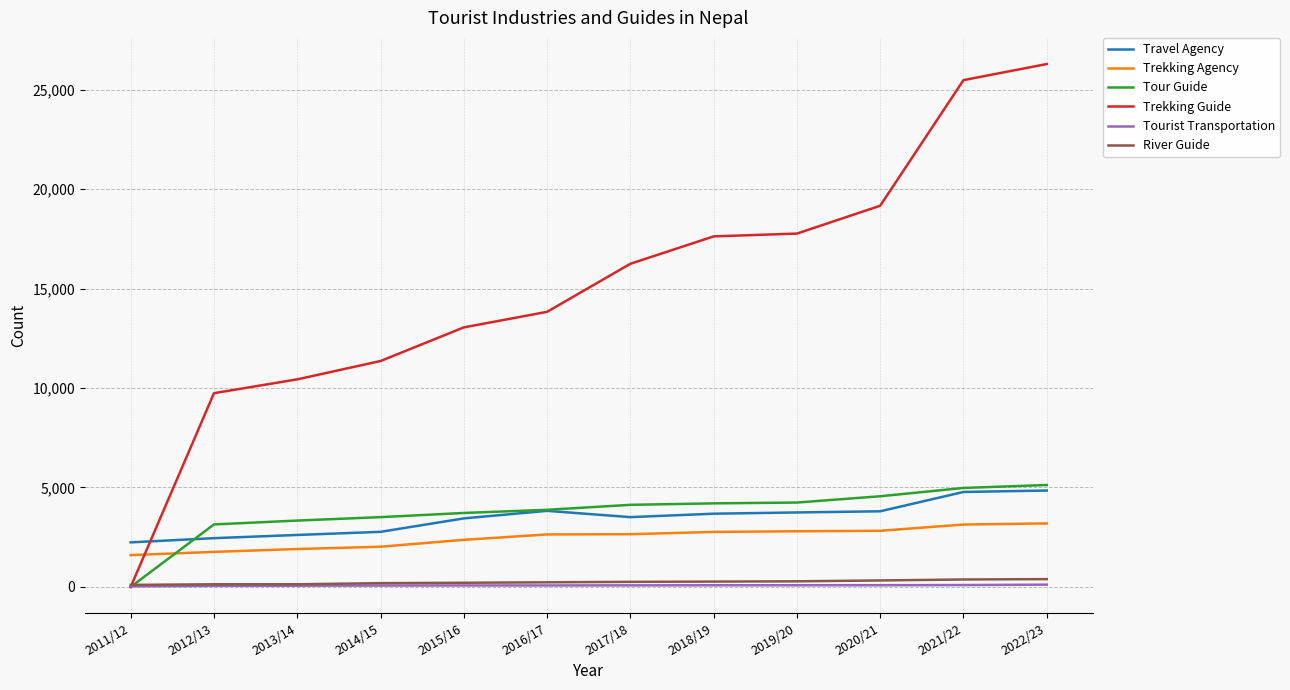

What is the sum of all River Guide values?

2871